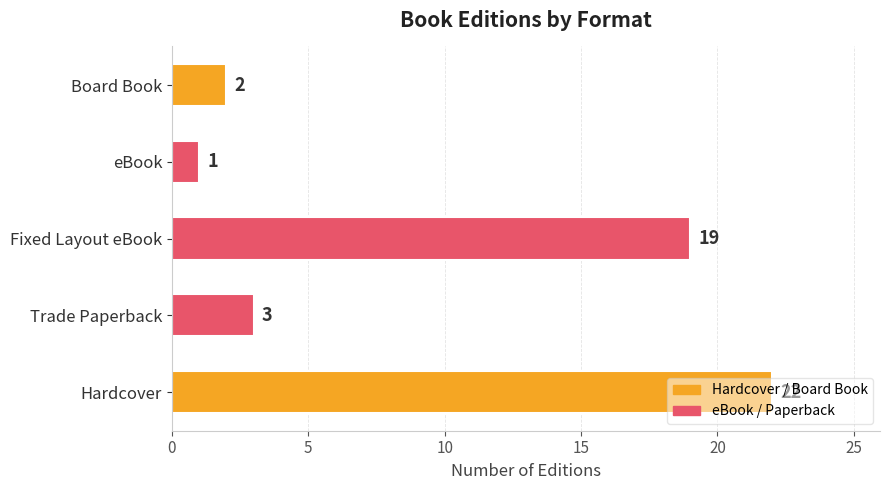

True or false: the data shows 2 at Board Book.

True